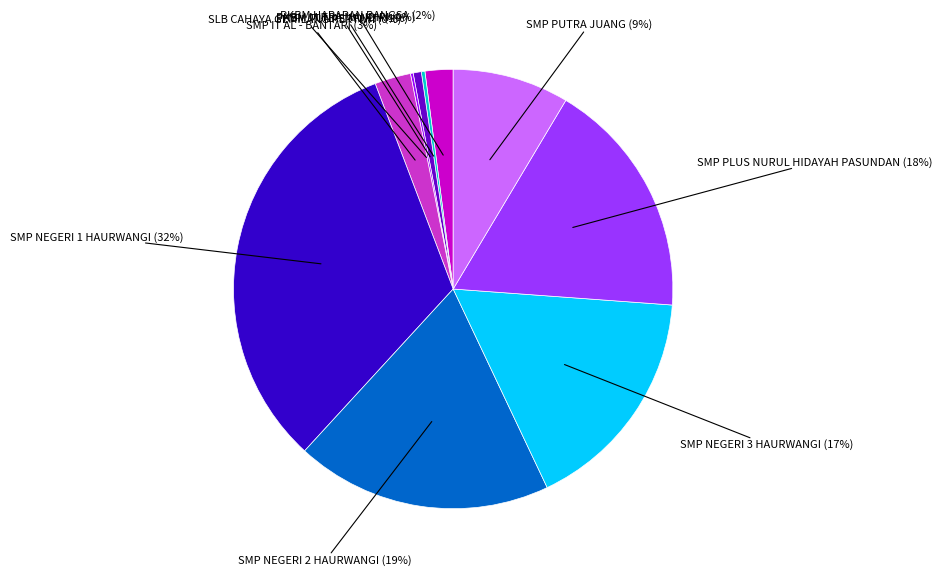

Is there a majority slice in this chart?

No